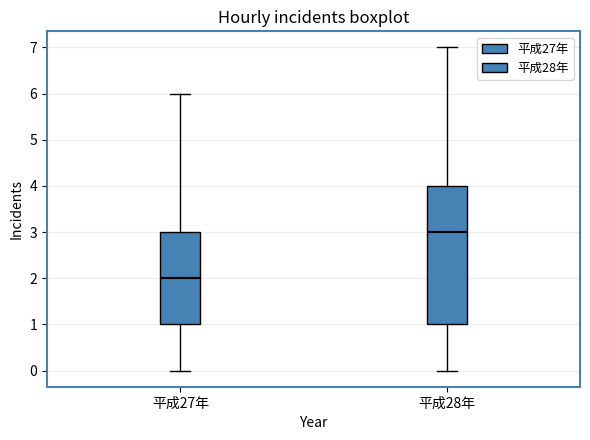

Comparing the boxes themselves (not the whiskers), which one is the tallest?

平成28年